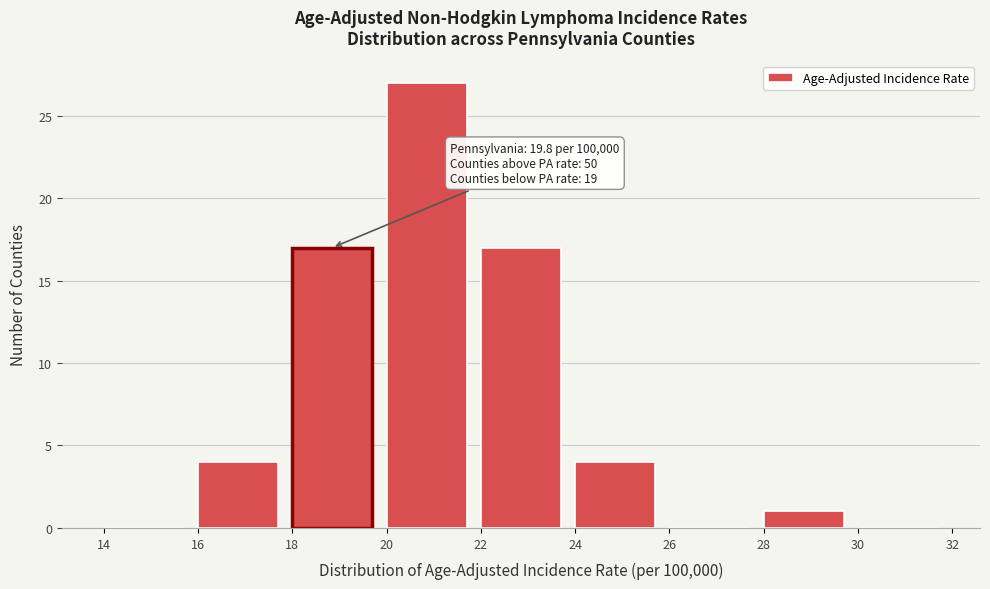

Which range on the x-axis has the tallest bar?

20 to 22